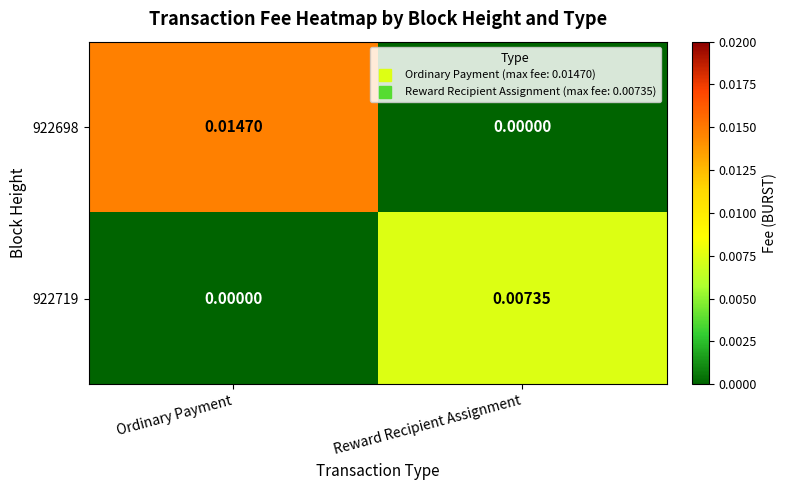

At which category does the chart reach its peak across all series?

Ordinary Payment